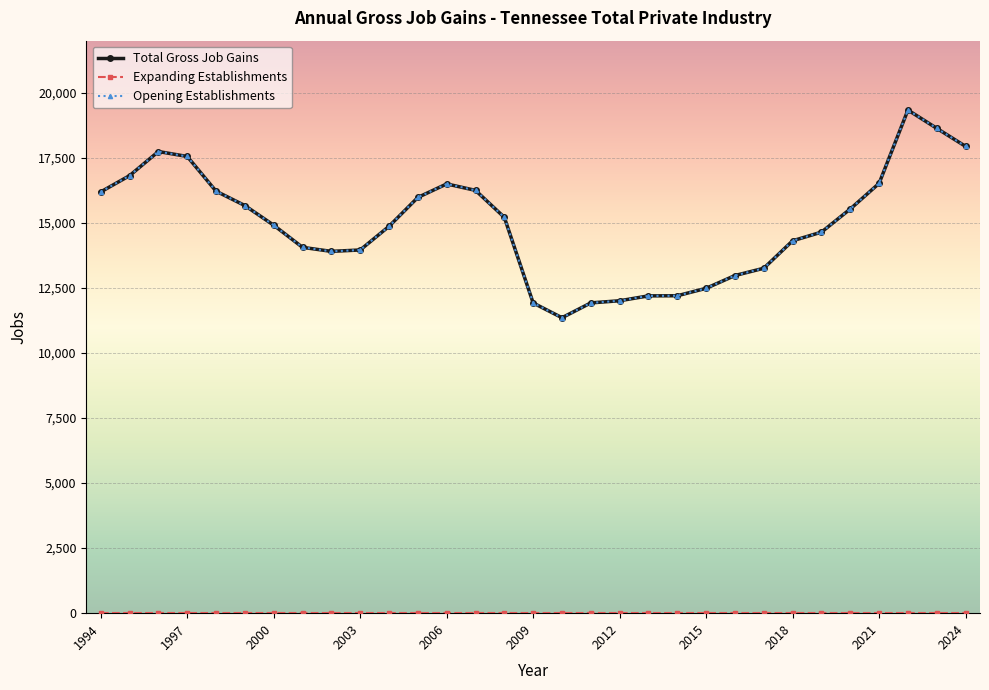

Which series has the largest range (max minus min)?

Total Gross Job Gains